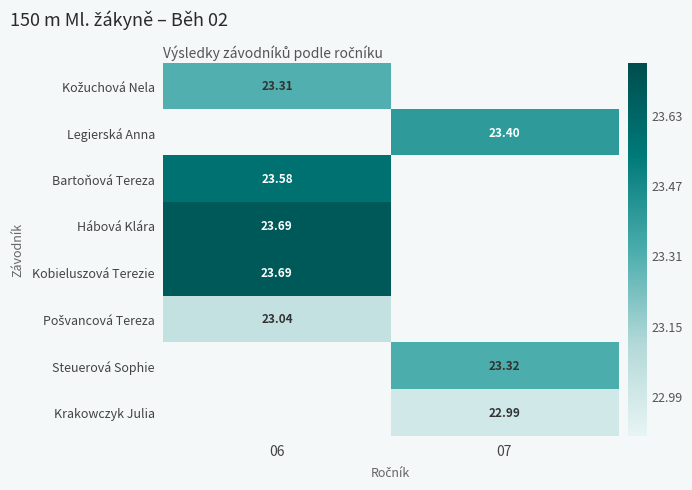

Which category has the lowest value across all series?

07